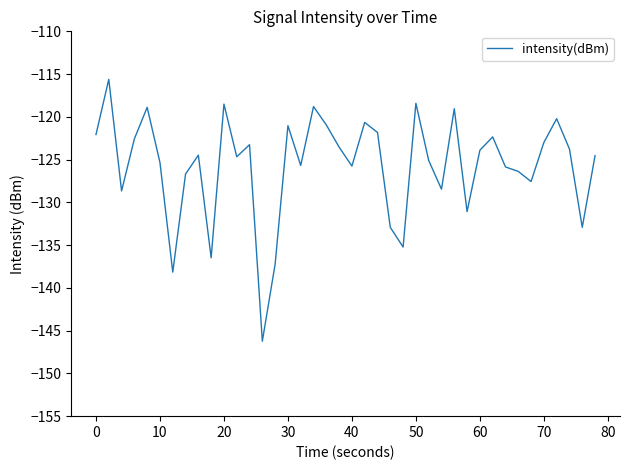

What is the minimum value shown in the chart?

-146.2